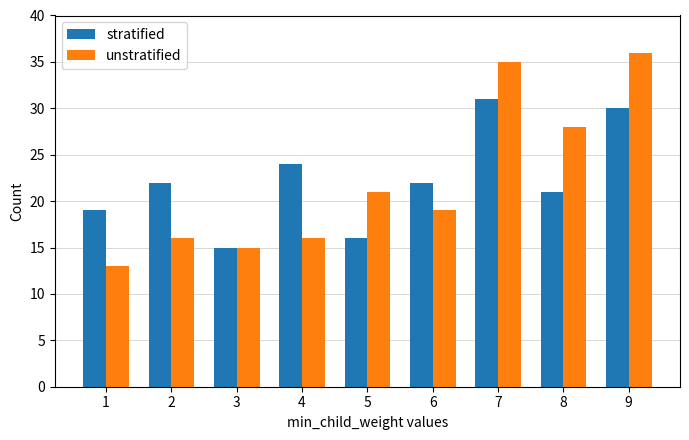

Is the value of unstratified at 6 greater than the value of stratified at 8?

No